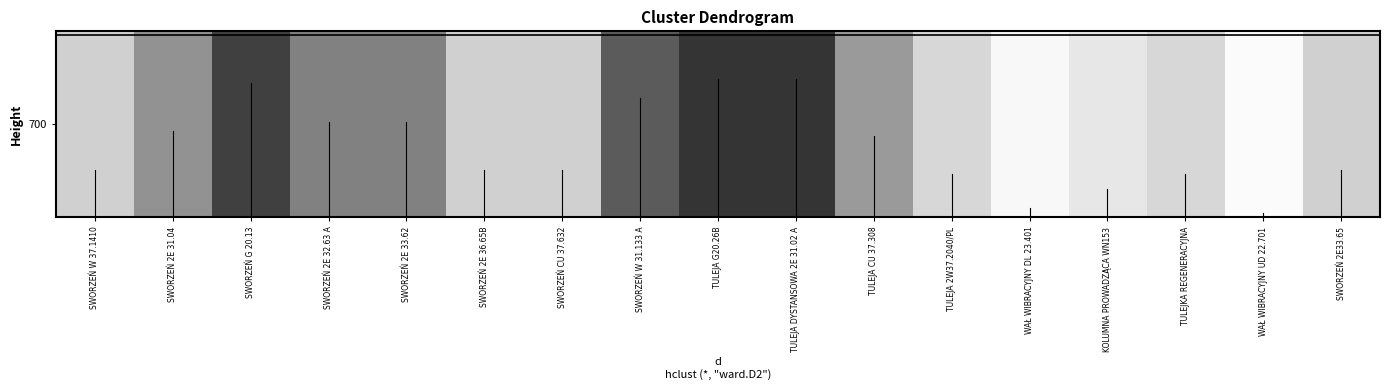

At which label is the value closest to 30?

TULEJA CU 37.308